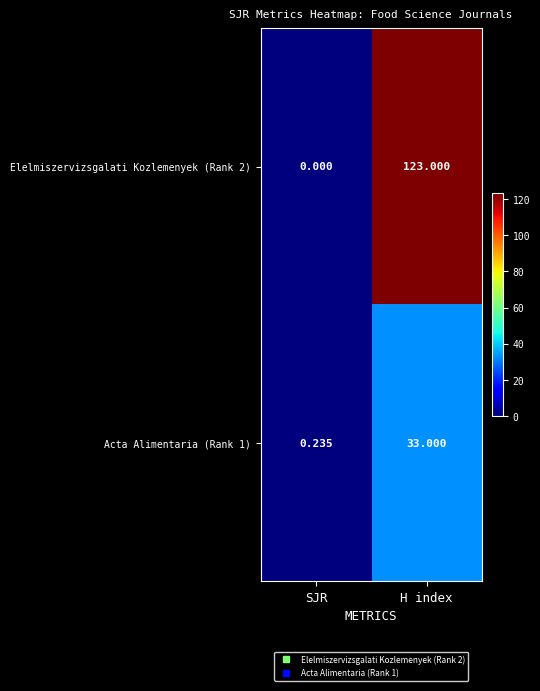

Where is Acta Alimentaria (Rank 1) nearest to the value 16?

SJR